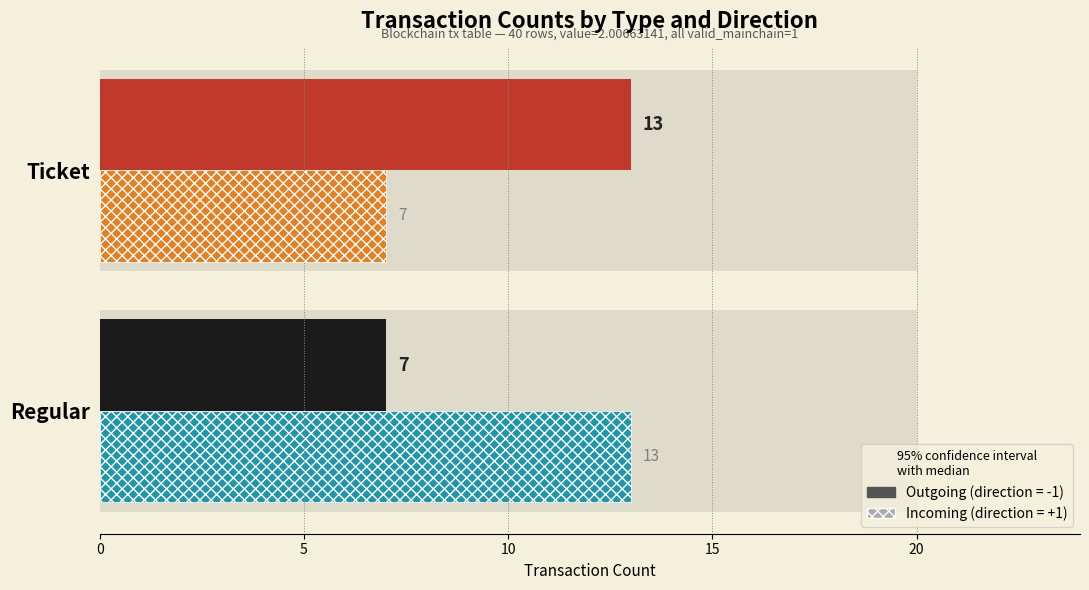

Which series has the largest total across all categories?

Outgoing (direction=-1)